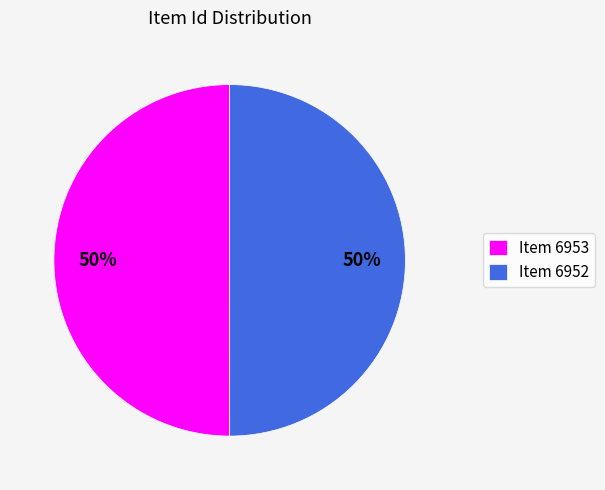

Approximately how many times larger is the value at Item 6952 compared to Item 6953?

1.0